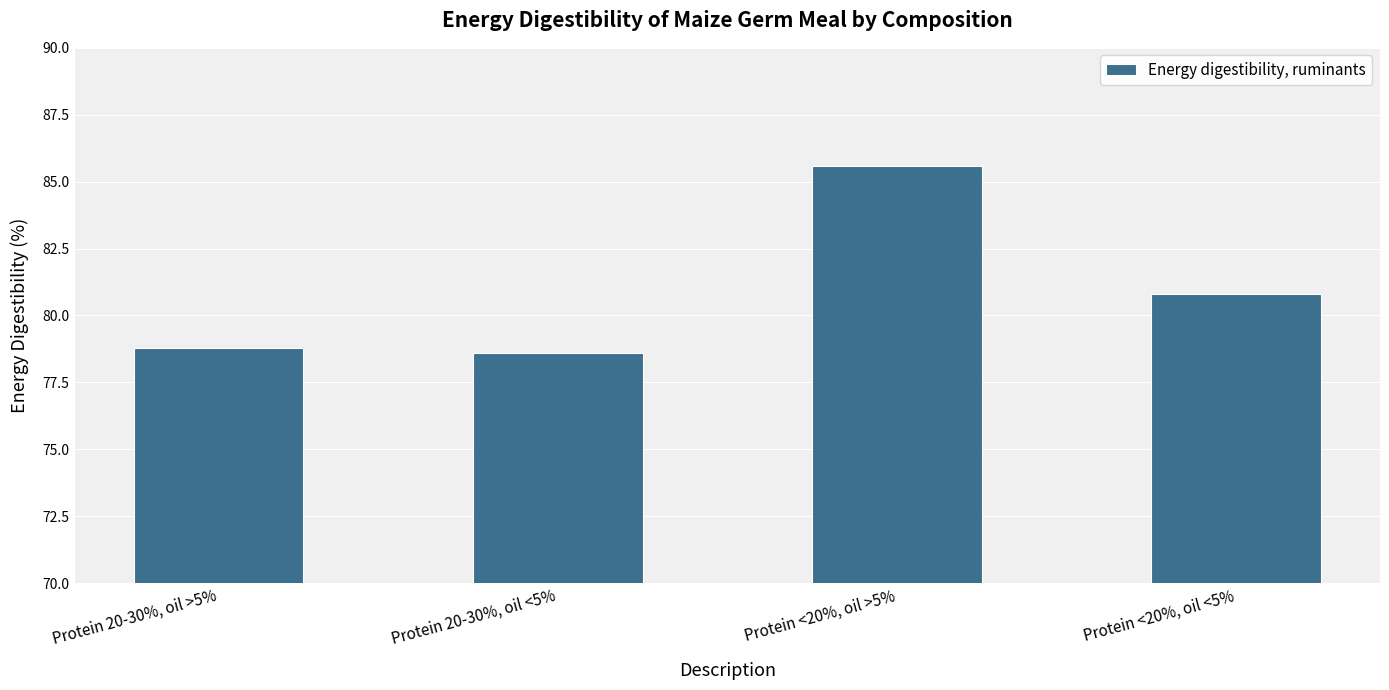

Reading right to left, extract all data points from this chart.

80.8	85.6	78.6	78.8